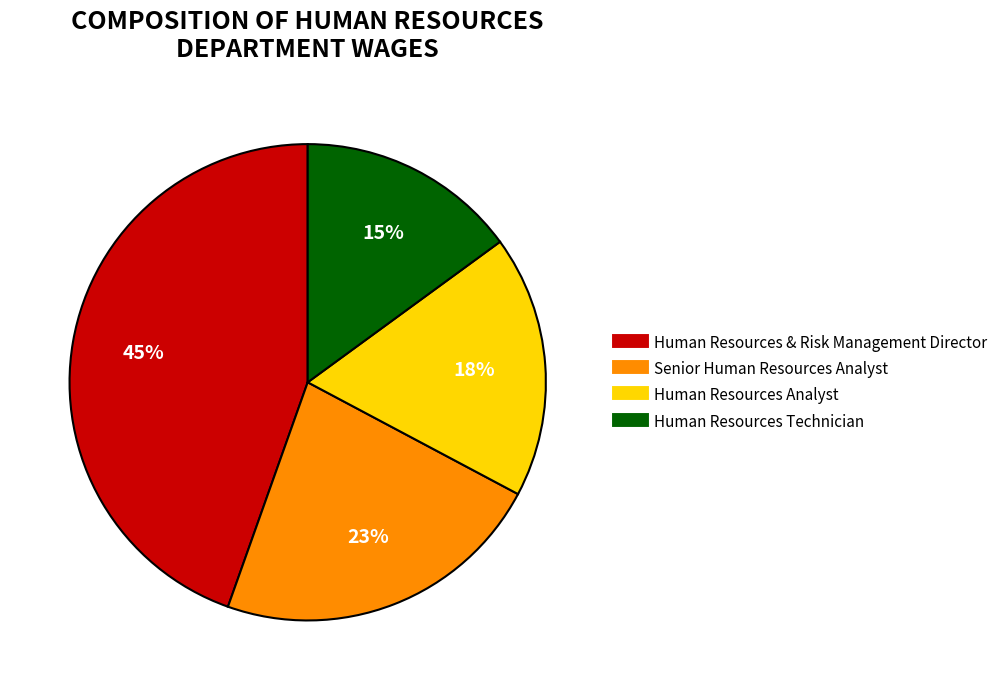

What is the smallest slice in the pie chart?

Human Resources Technician